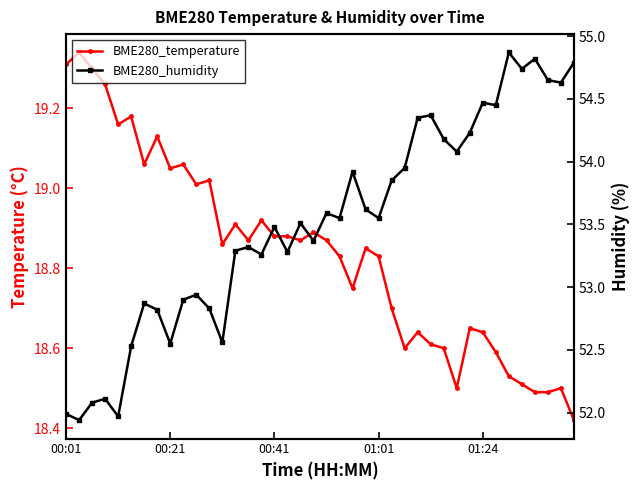

What position from the right is 00:01?

40